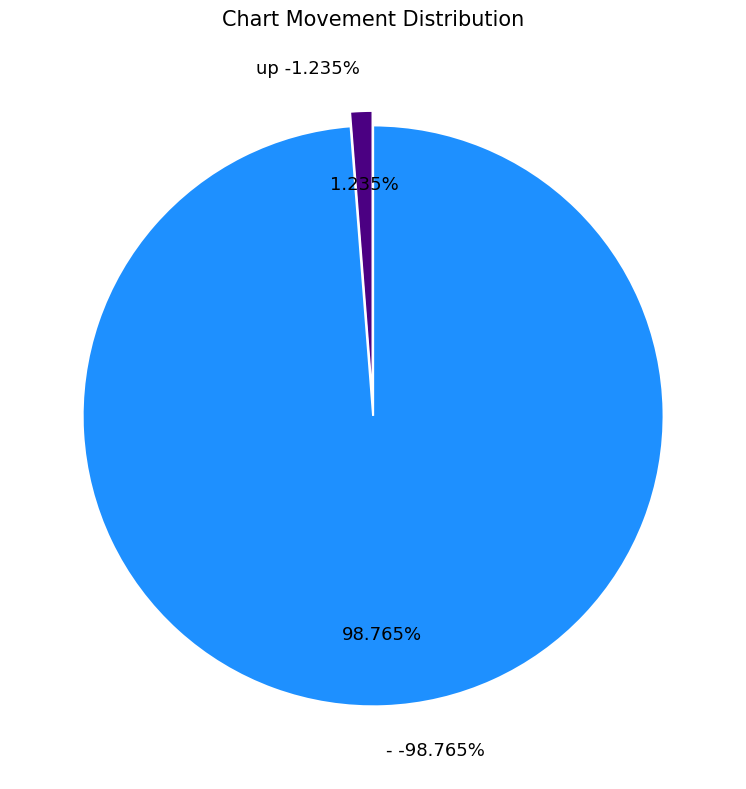

Which category has the smallest portion of the pie?

up